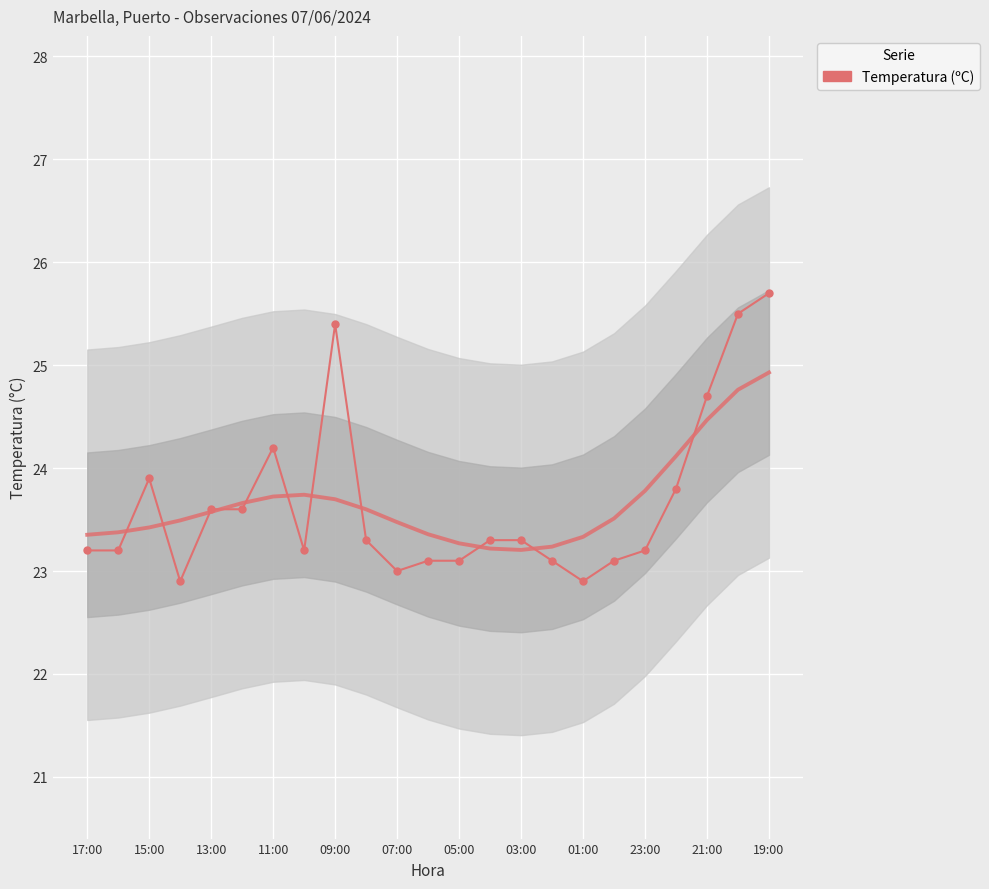

What is the difference between the second highest and second lowest values?

2.6